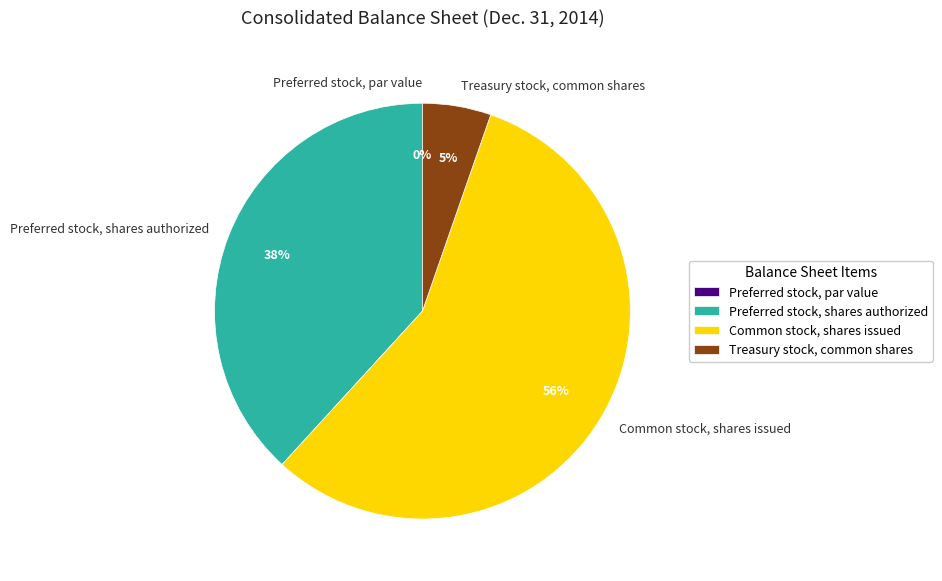

Which has a higher value, Treasury stock, common shares or Preferred stock, shares authorized?

Preferred stock, shares authorized